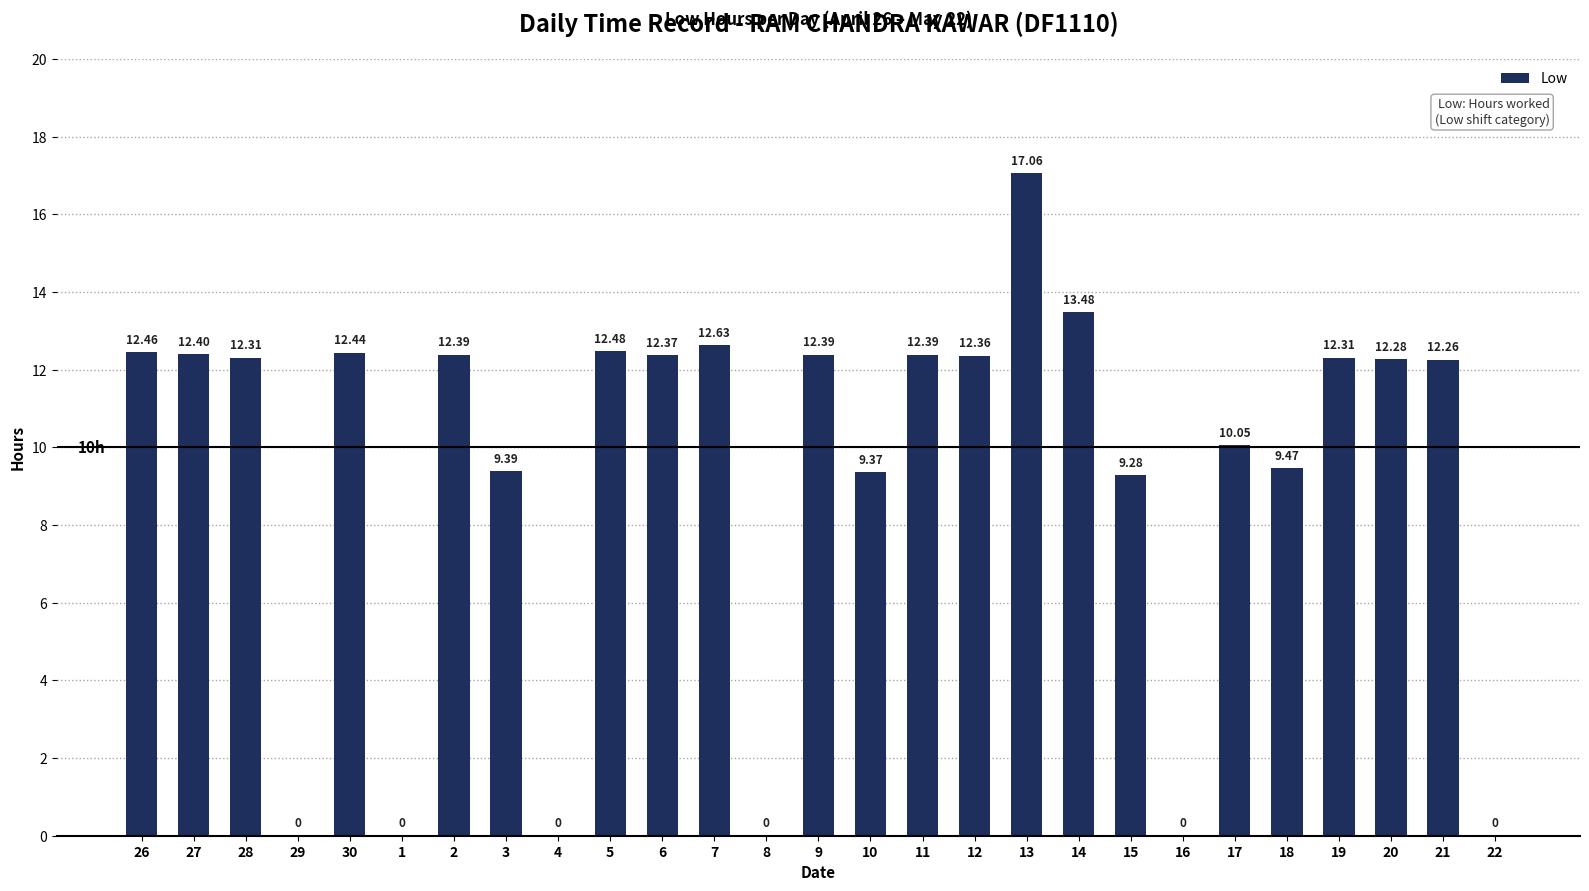

Between 12 and 5, which is larger?

5